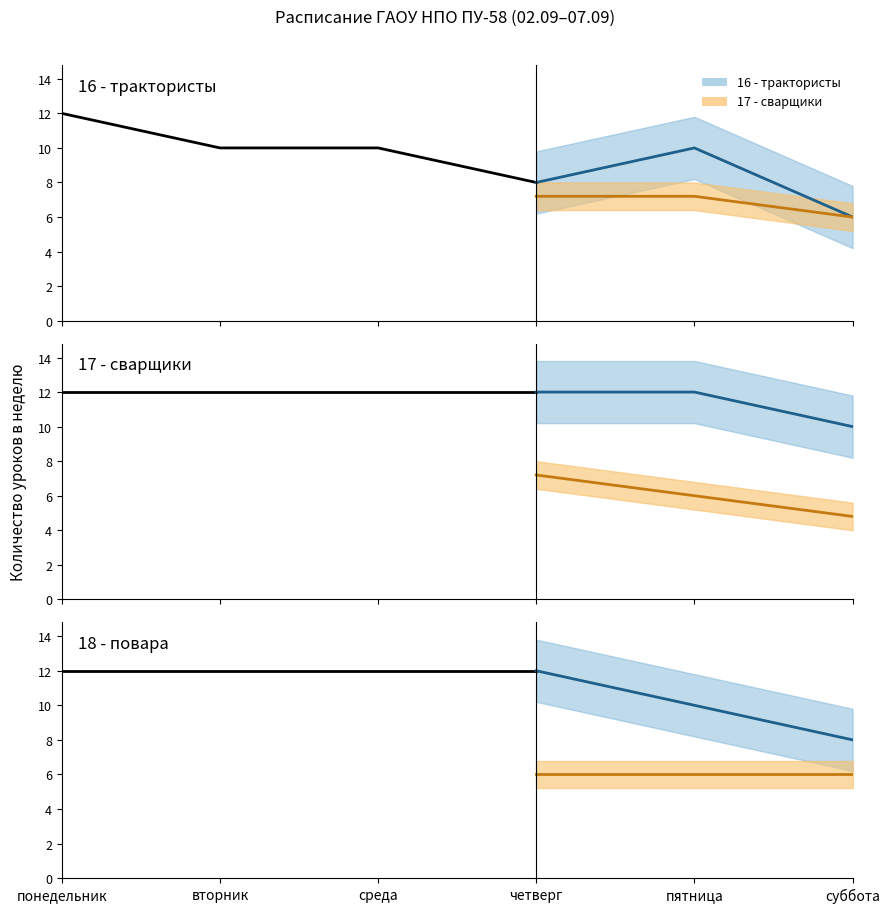

The value of 18 - повара at суббота is 8. True or false?

True